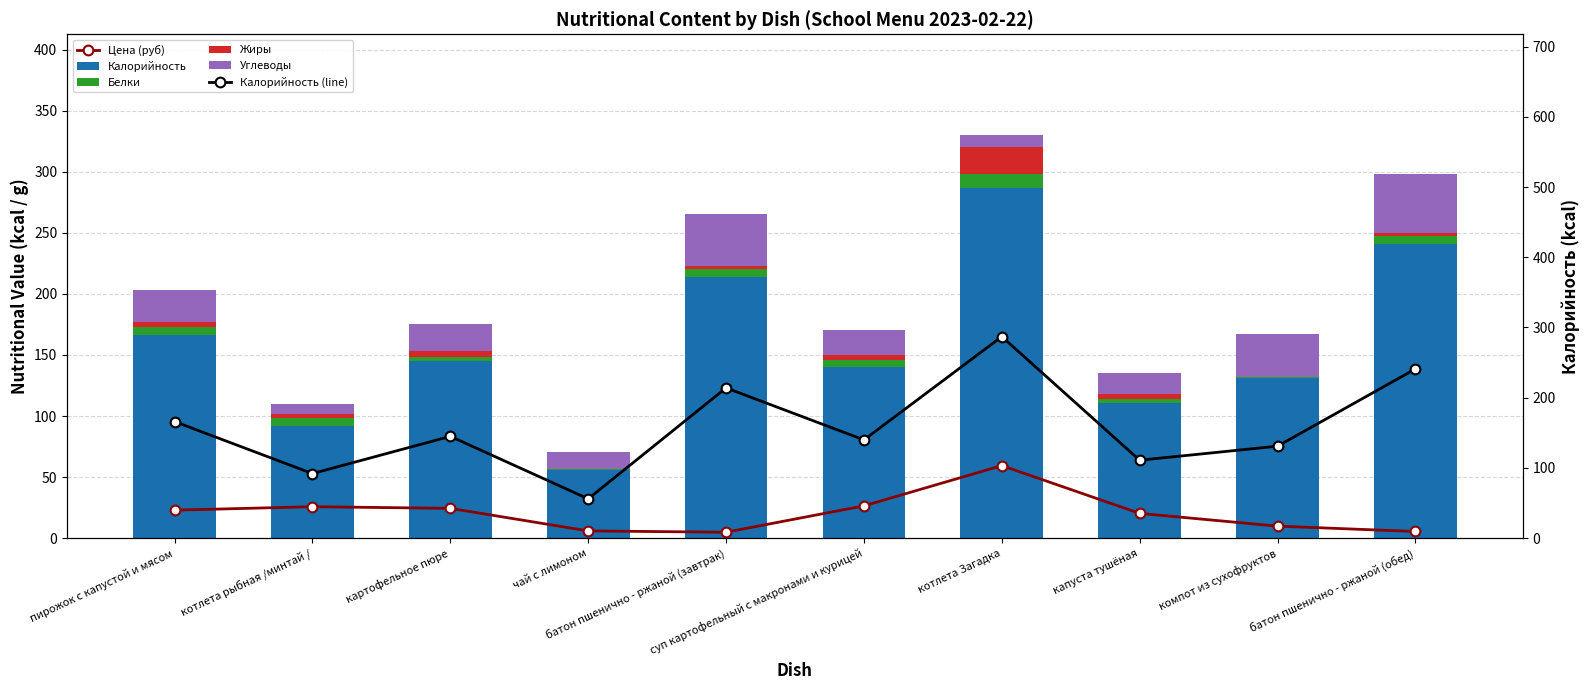

At how many categories does at least one series exceed 217?

2